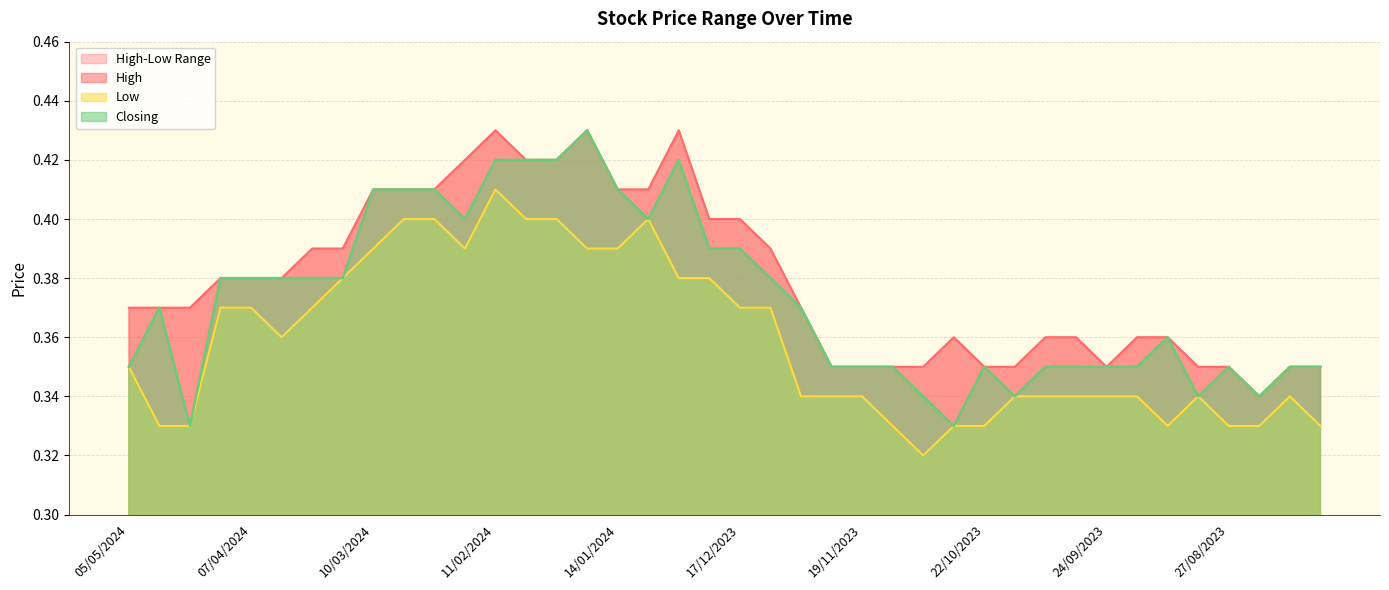

Rank the categories by Low value from highest to lowest.

11/02/2024, 03/03/2024, 25/02/2024, 04/02/2024, 28/01/2024, 07/01/2024, 10/03/2024, 18/02/2024, 21/01/2024, 14/01/2024, 17/03/2024, 31/12/2023, 24/12/2023, 14/04/2024, 07/04/2024, 24/03/2024, 17/12/2023, 10/12/2023, 31/03/2024, 05/05/2024, 03/12/2023, 26/11/2023, 19/11/2023, 15/10/2023, 08/10/2023, 01/10/2023, 24/09/2023, 17/09/2023, 03/09/2023, 13/08/2023, 28/04/2024, 21/04/2024, 12/11/2023, 29/10/2023, 22/10/2023, 10/09/2023, 27/08/2023, 20/08/2023, 06/08/2023, 05/11/2023